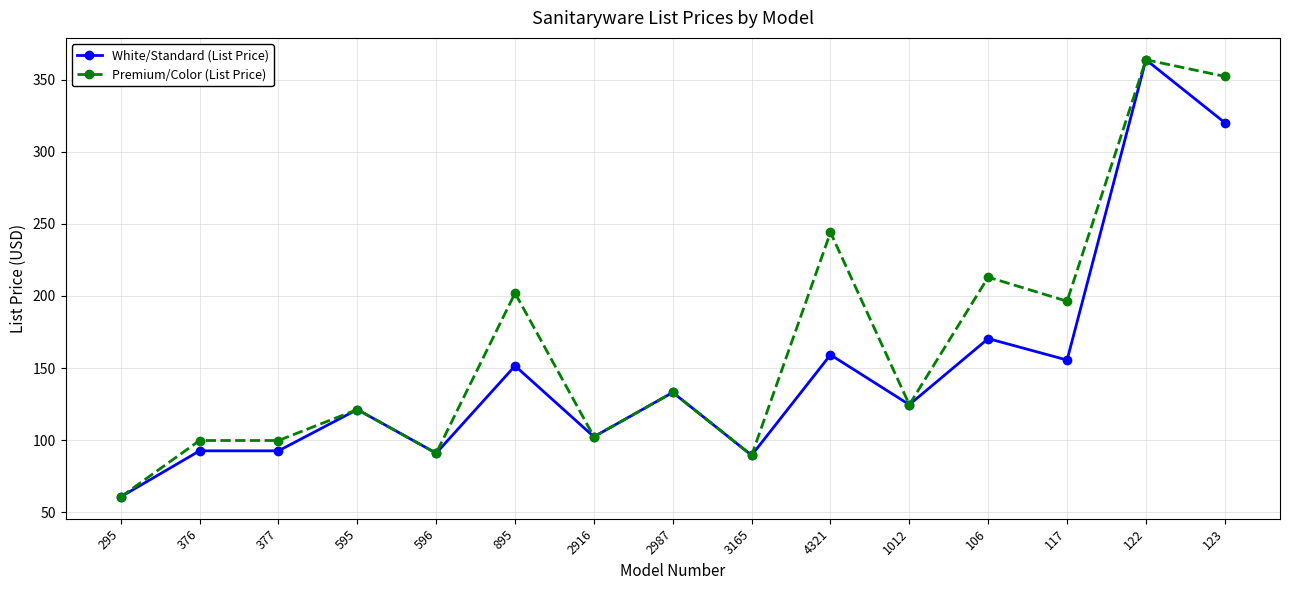

The value of Premium/Color (List Price) at 595 is 121.2. True or false?

True